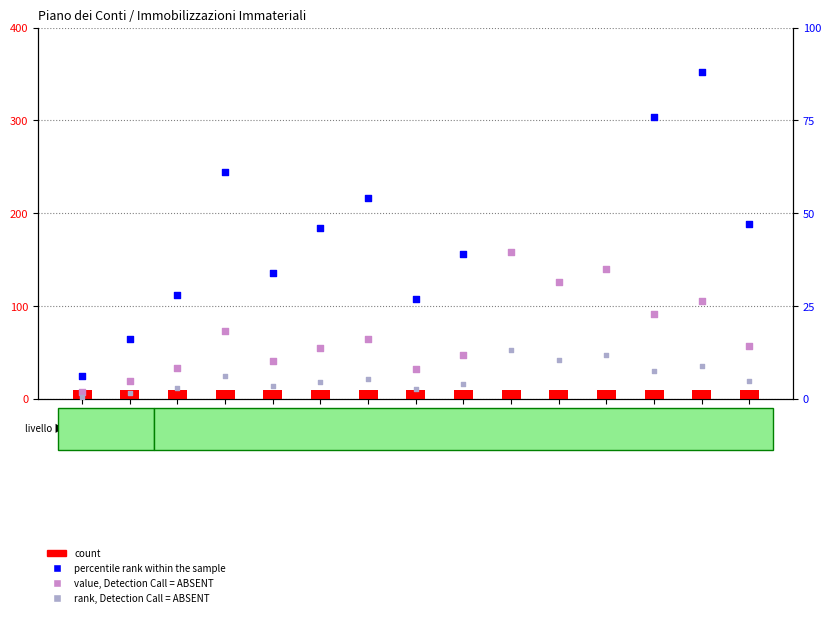

Which series contains the highest Y value?

percentile rank within the sample